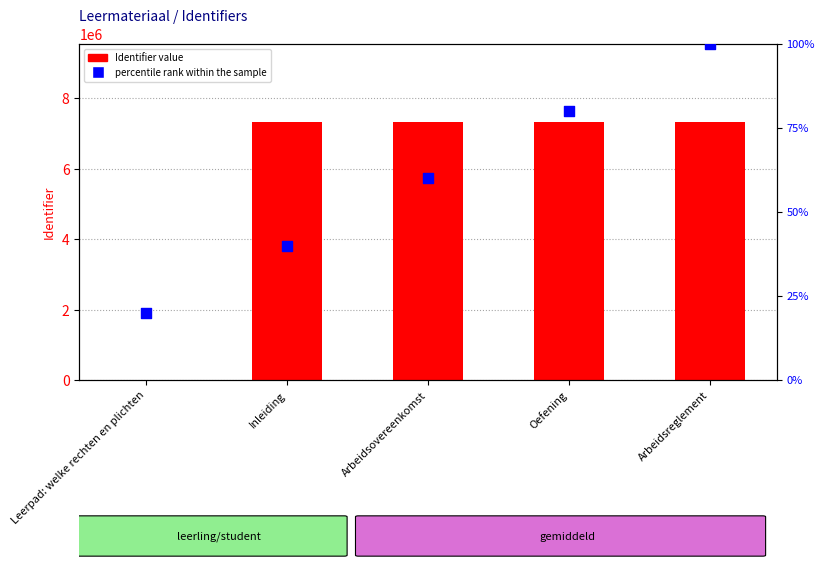

Which series has the widest spread of Y values?

Identifier value